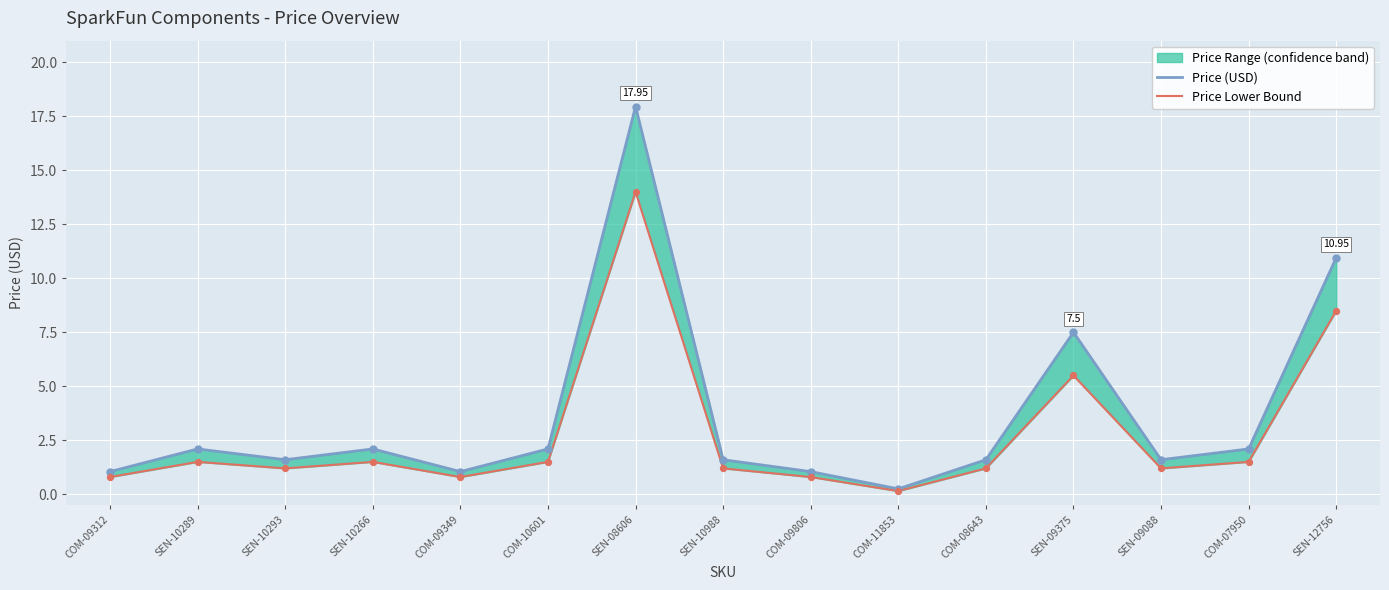

At which category is the sum across all series the highest?

SEN-08606